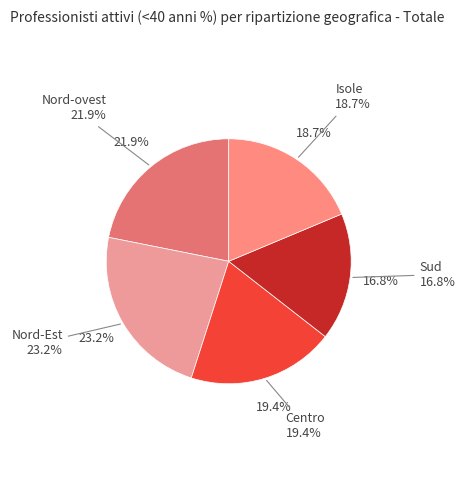

What percentage is the Isole slice, to the nearest percent?

19%